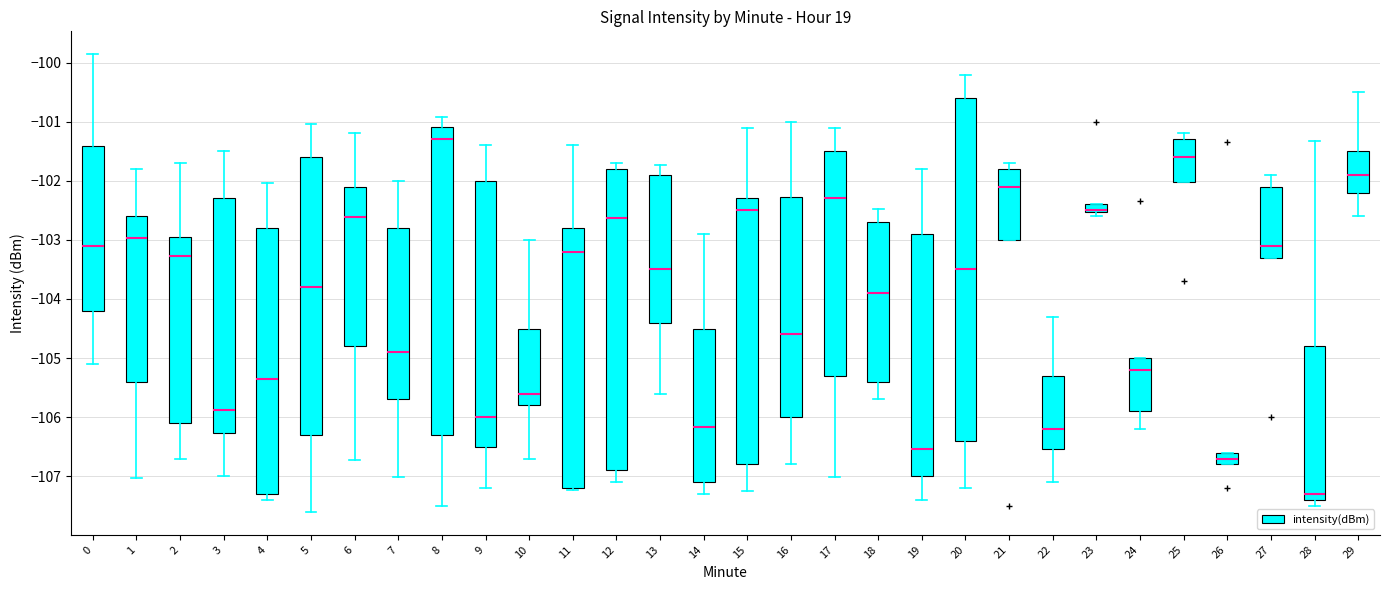

Which box is the tallest, from its lower edge to its upper edge?

20